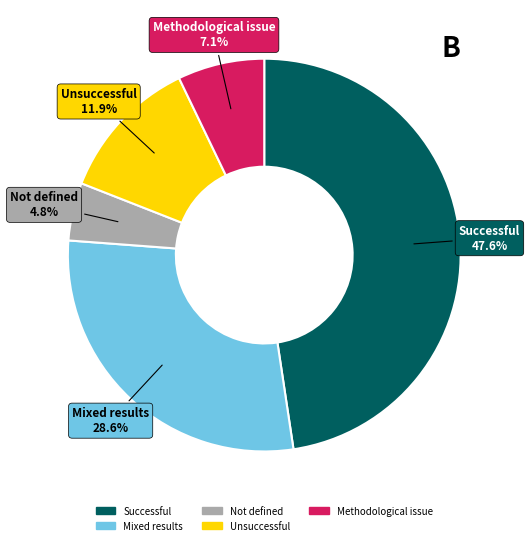

Is there any slice that represents more than half of the pie?

No